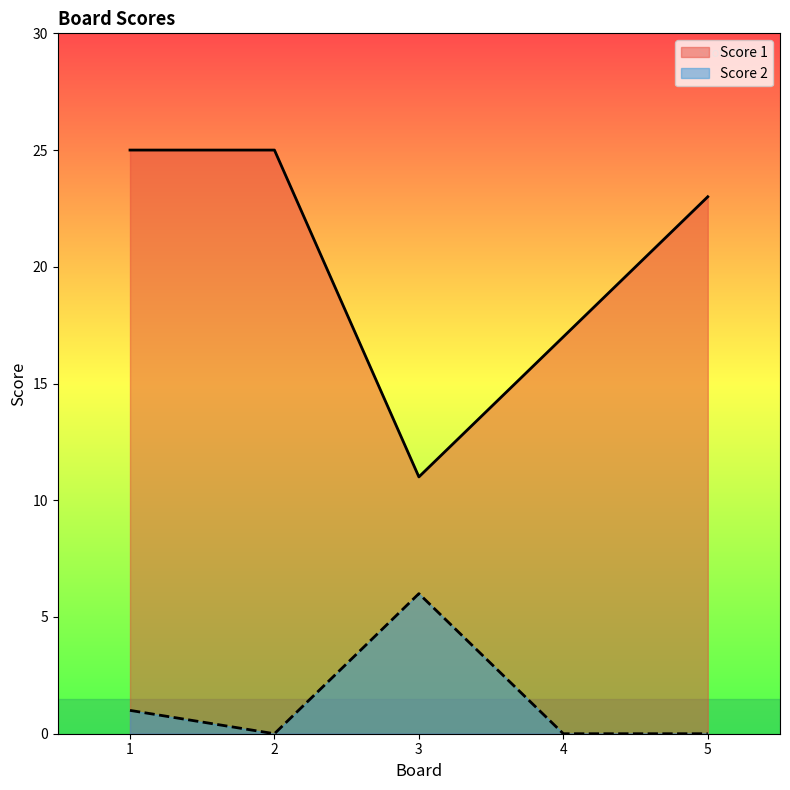

How many interior local valleys does the Score 2 series have?

1